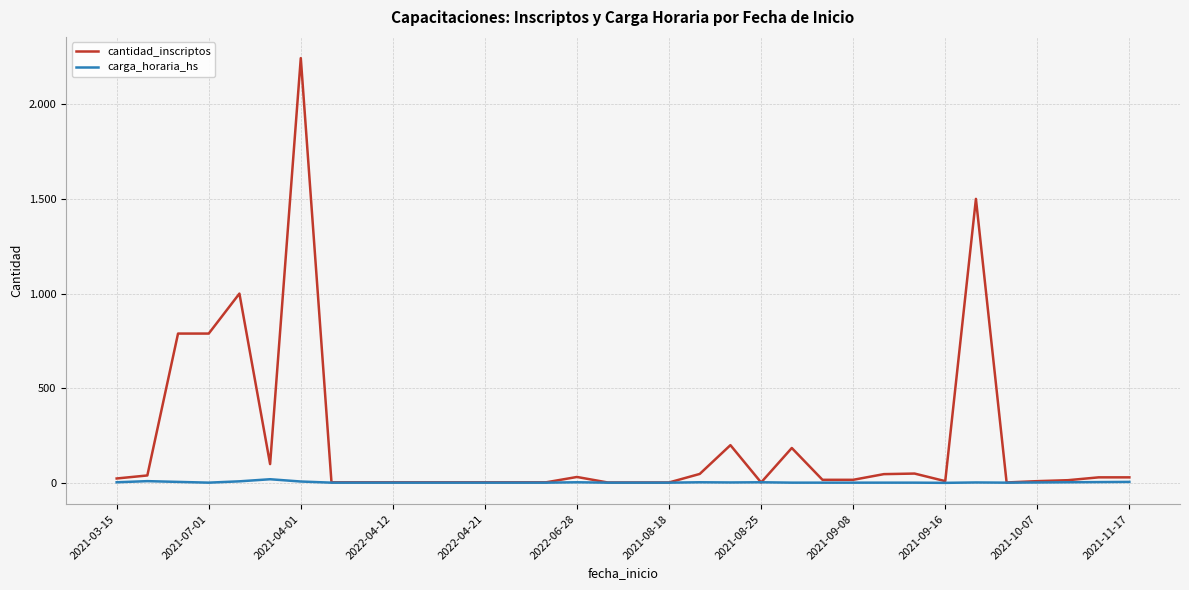

How many times do carga_horaria_hs and cantidad_inscriptos cross each other?

2